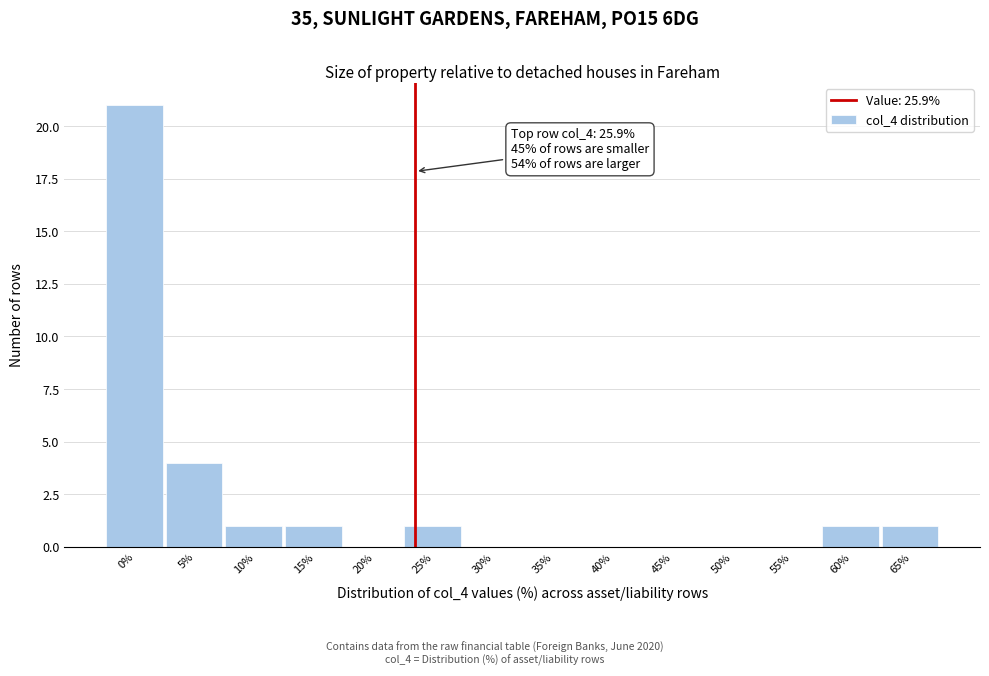

Reading left to right, what are all the values shown in this chart?

0%=21	5%=4	10%=1	15%=1	20%=0	25%=1	30%=0	35%=0	40%=0	45%=0	50%=0	55%=0	60%=1	65%=1